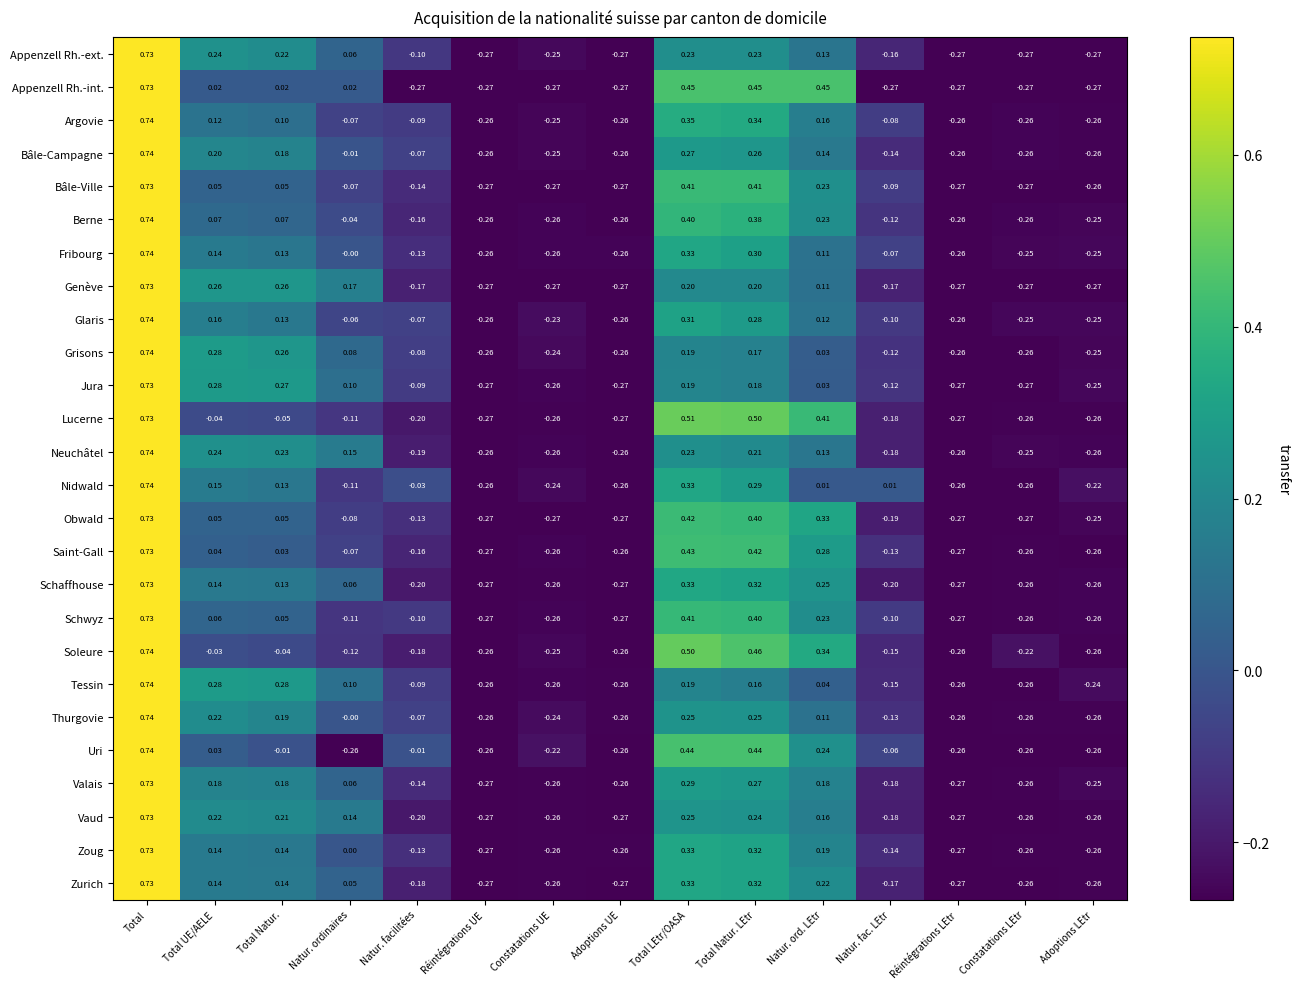

Which series changed the most between Total Natur. and Constatations UE?

Tessin